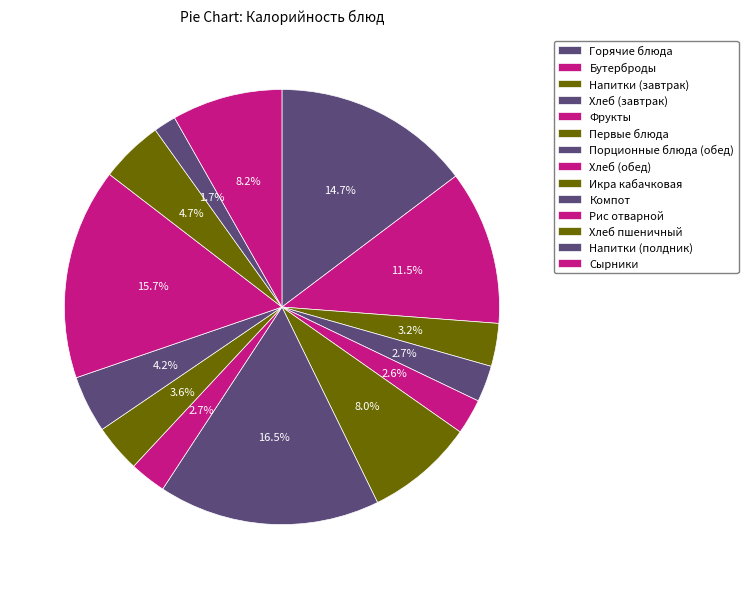

Is Компот the majority of the pie?

No